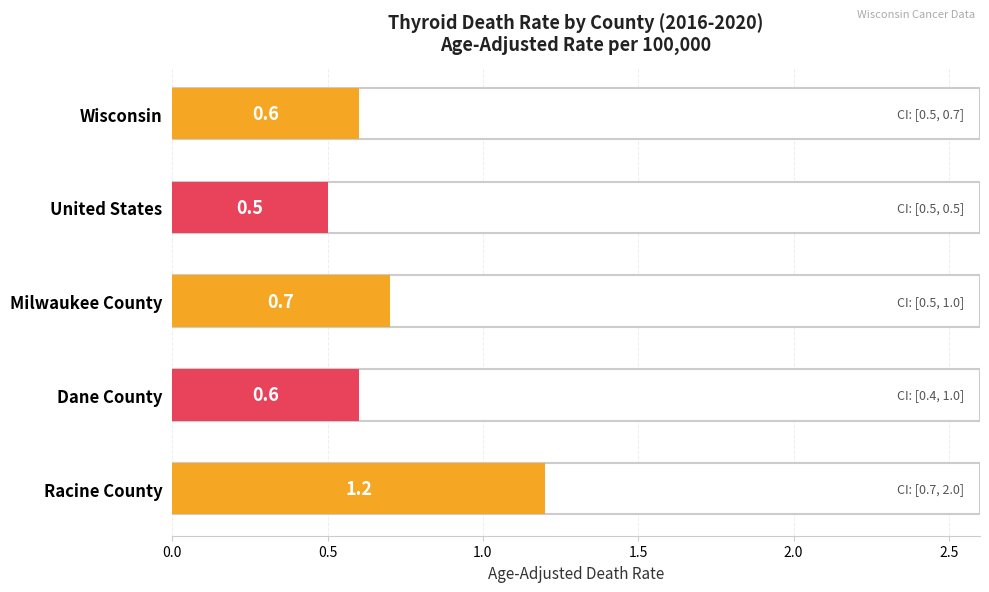

The value at Dane County is 0.2. True or false?

False